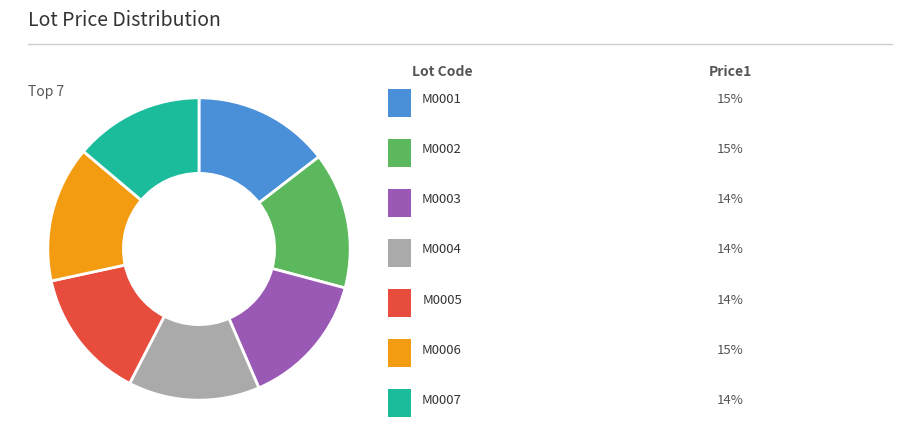

Is there any slice that represents more than half of the pie?

No